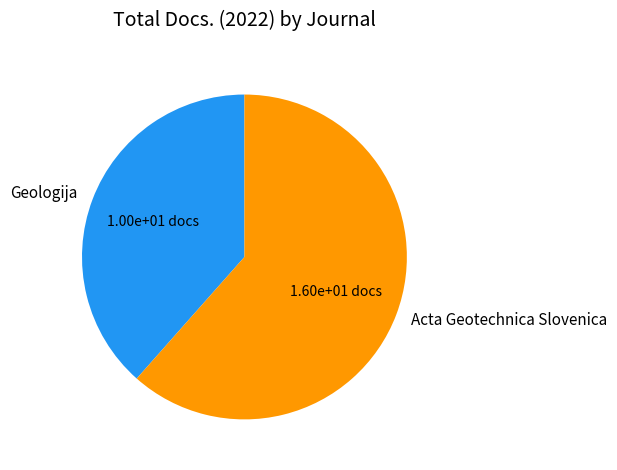

Which has a higher value, Acta Geotechnica Slovenica or Geologija?

Acta Geotechnica Slovenica